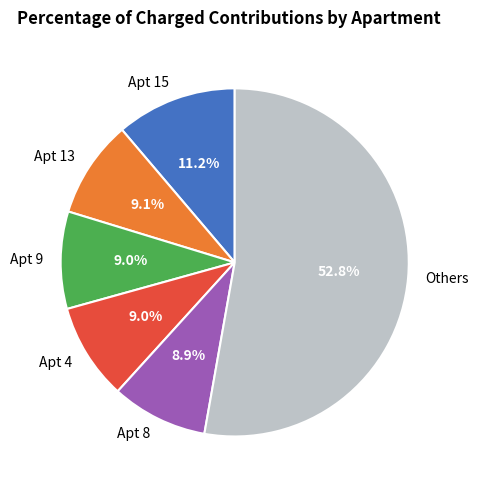

What is the total percentage of Others and Apt 13?

61.9%